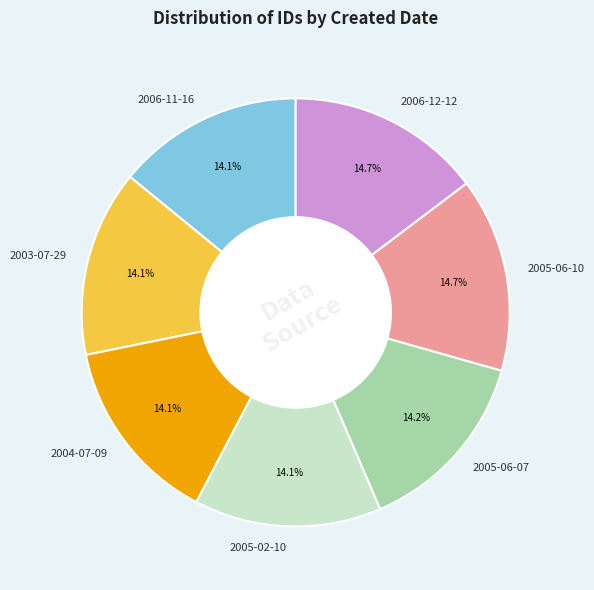

Combined, do 2004-07-09 and 2005-06-10 account for over 50%?

No